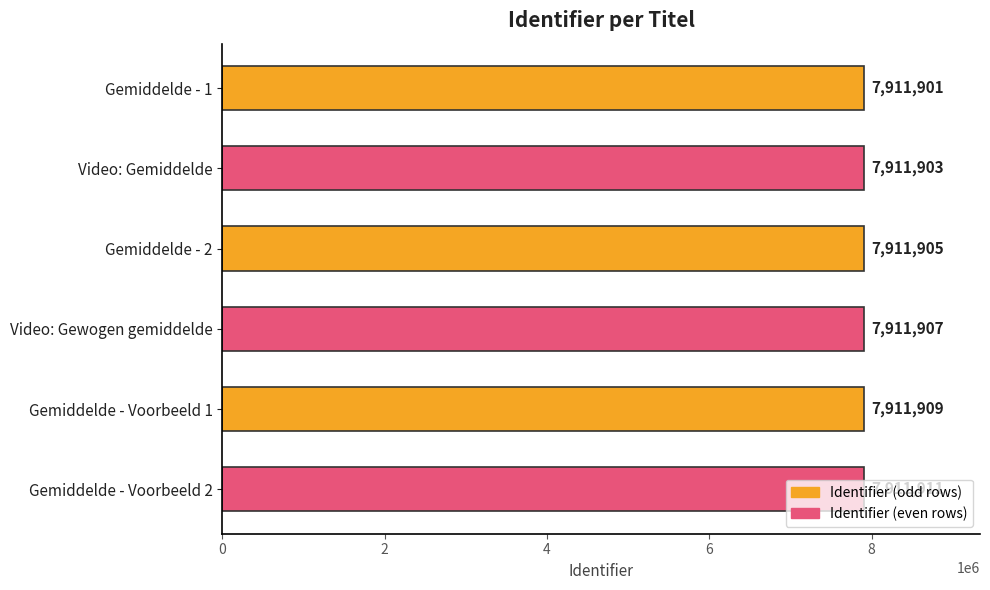

Are the bars horizontal?

Yes